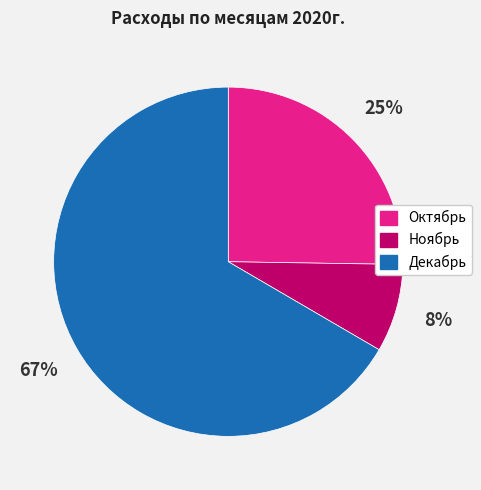

To the nearest percent, what is the average slice percentage?

33%